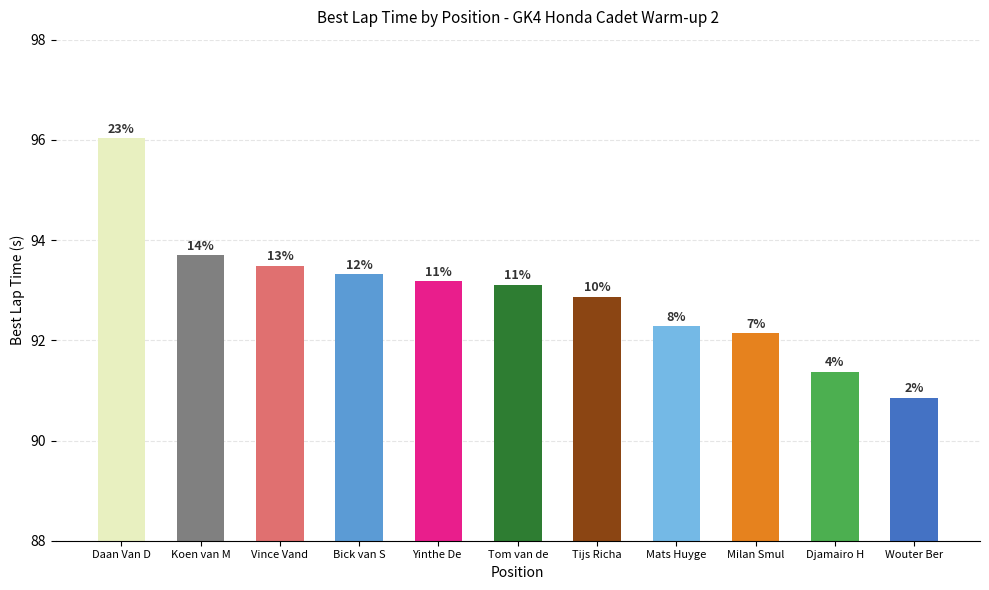

What is the label of the 6th bar from the left?

Tom van de